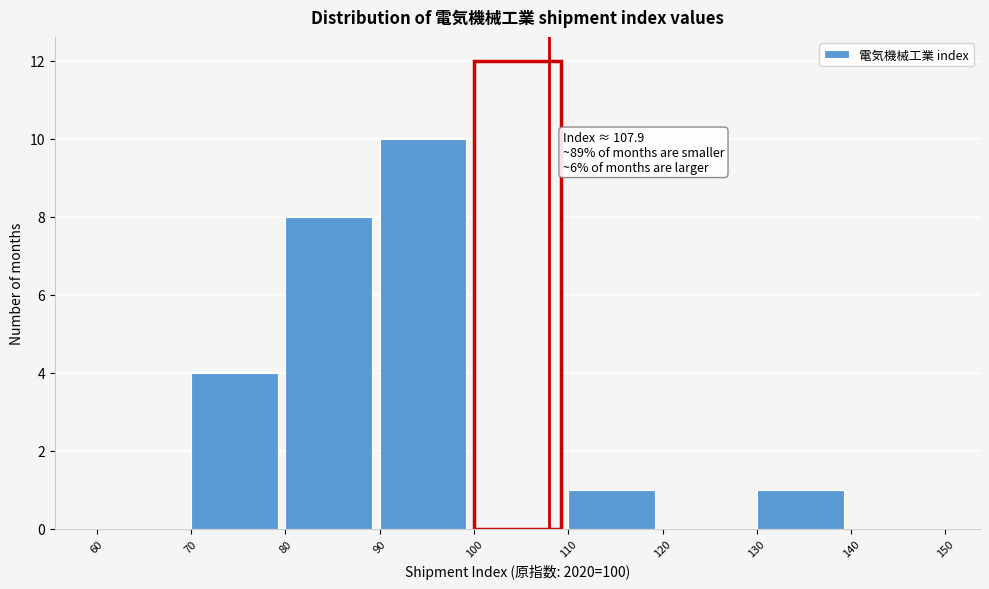

Which range on the x-axis has the tallest bar?

100 to 110